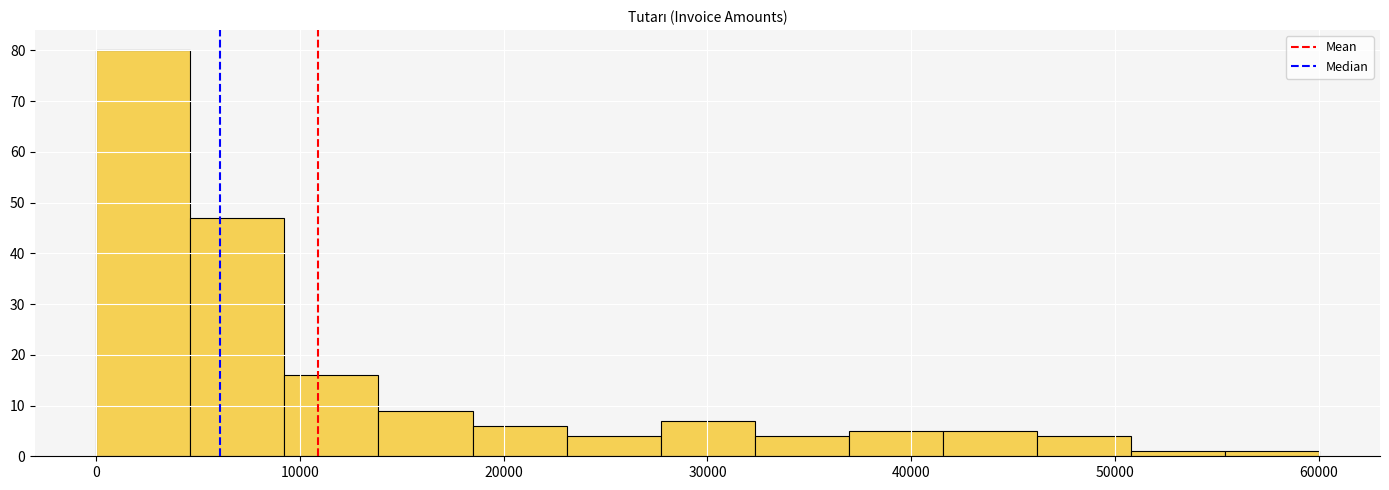

Reading left to right, transcribe this chart: for each bar, give the range it covers on the x-axis and its height. Neither the bar edges nor the heights are printed on the chart, so give them approximately, as read against the axes.

0 to 5000: 80
5000 to 9000: 47
9000 to 14000: 16
14000 to 18000: 9
18000 to 23000: 6
23000 to 28000: 4
28000 to 32000: 7
32000 to 37000: 4
37000 to 42000: 5
42000 to 46000: 5
46000 to 51000: 4
51000 to 55000: 1
55000 to 60000: 1